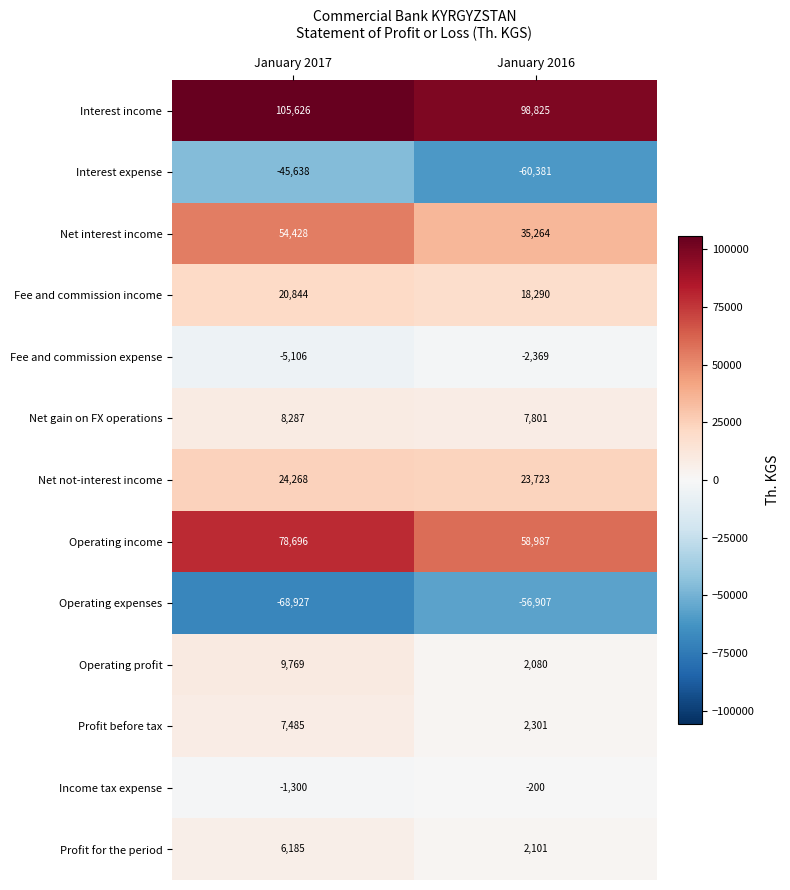

Which series has the largest total across all categories?

Interest income